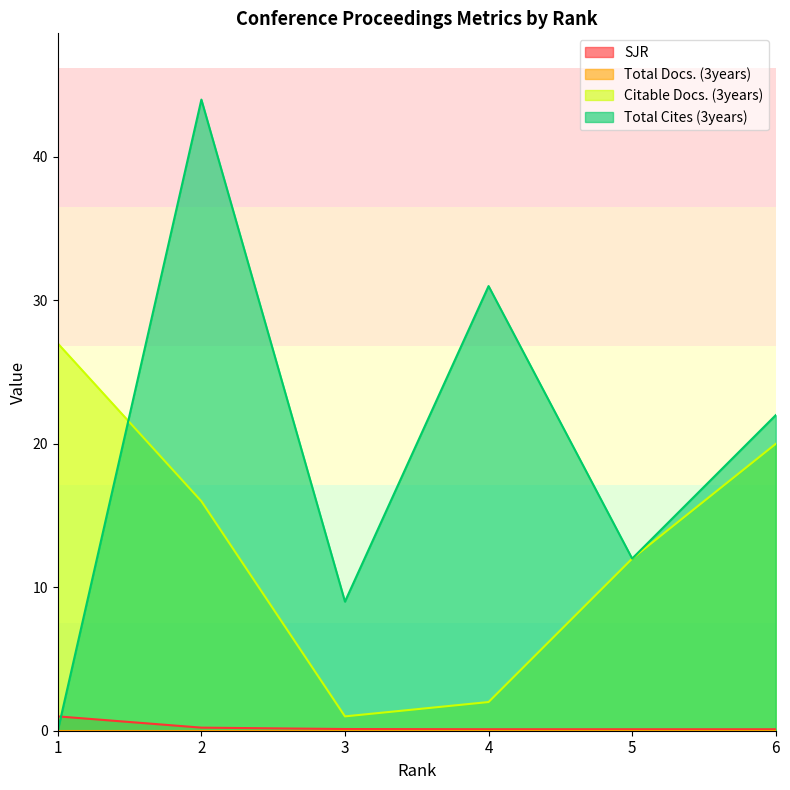

Does the chart display data point markers on the line(s)?

No